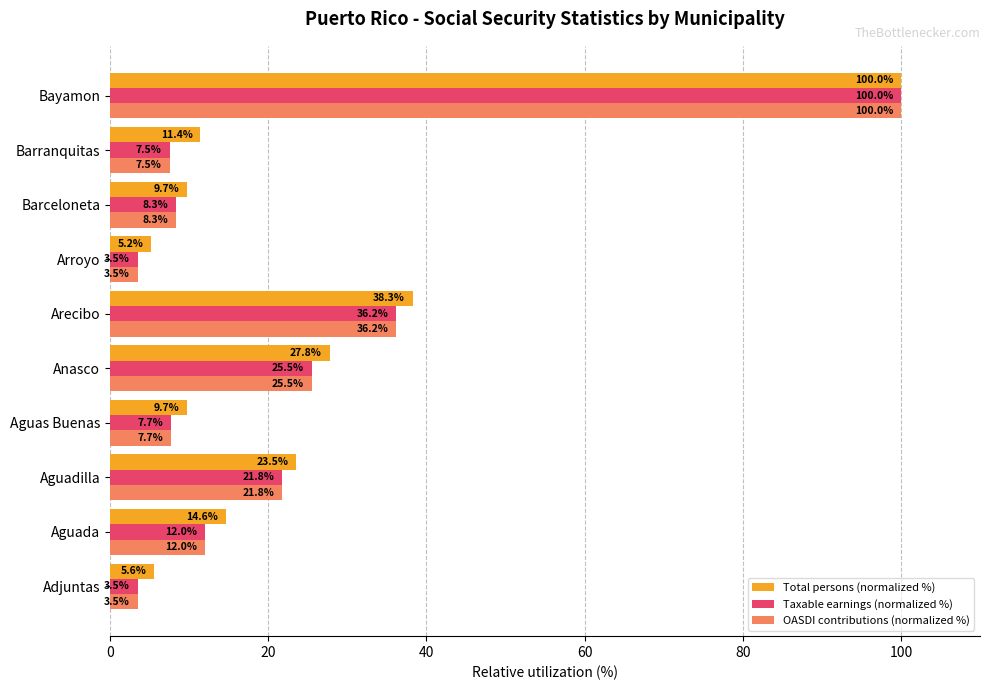

What value does the Total persons (normalized %) series have at Anasco?

27.8